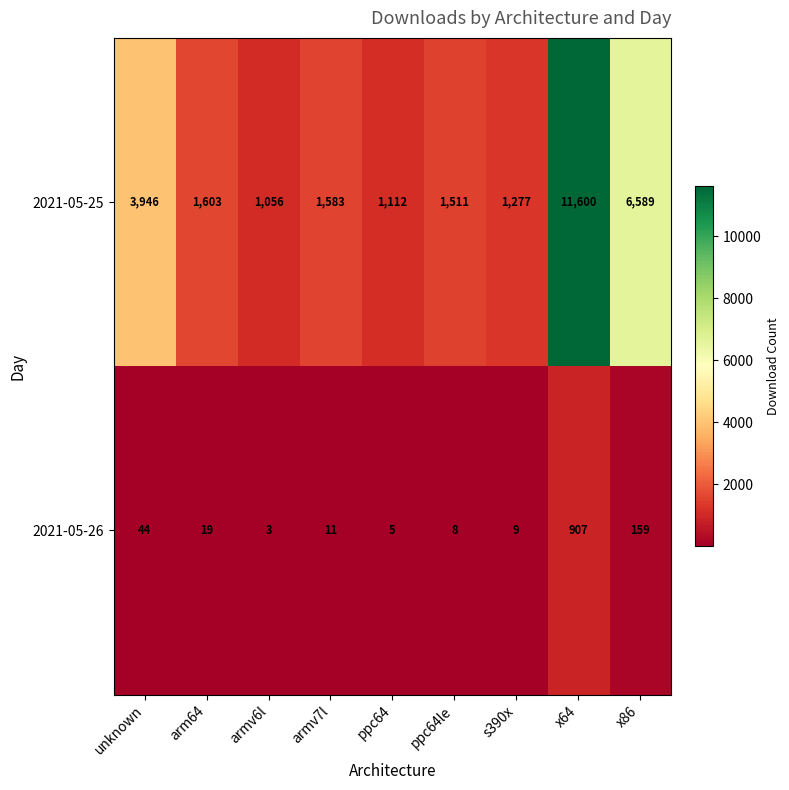

What is the spread (max minus min) of values at x86?

6430